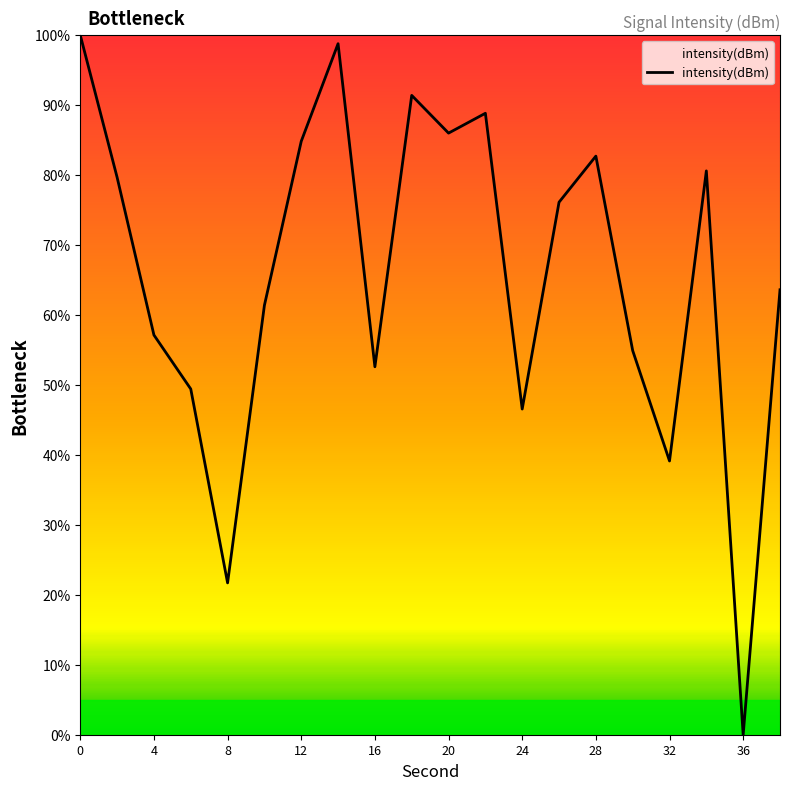

What is the maximum value shown in the chart?

100.0